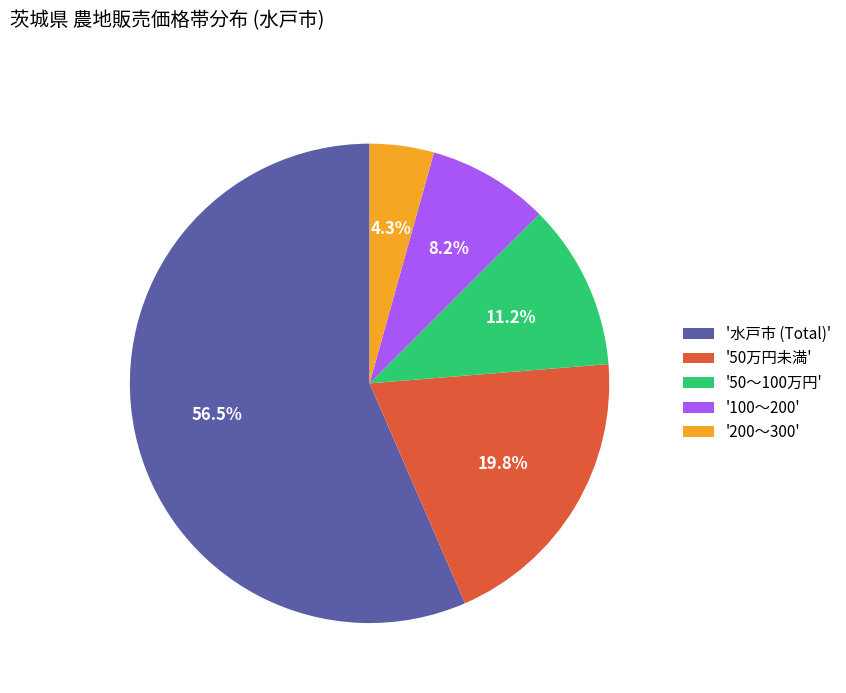

Between '100～200' and '200～300', which is larger?

'100～200'